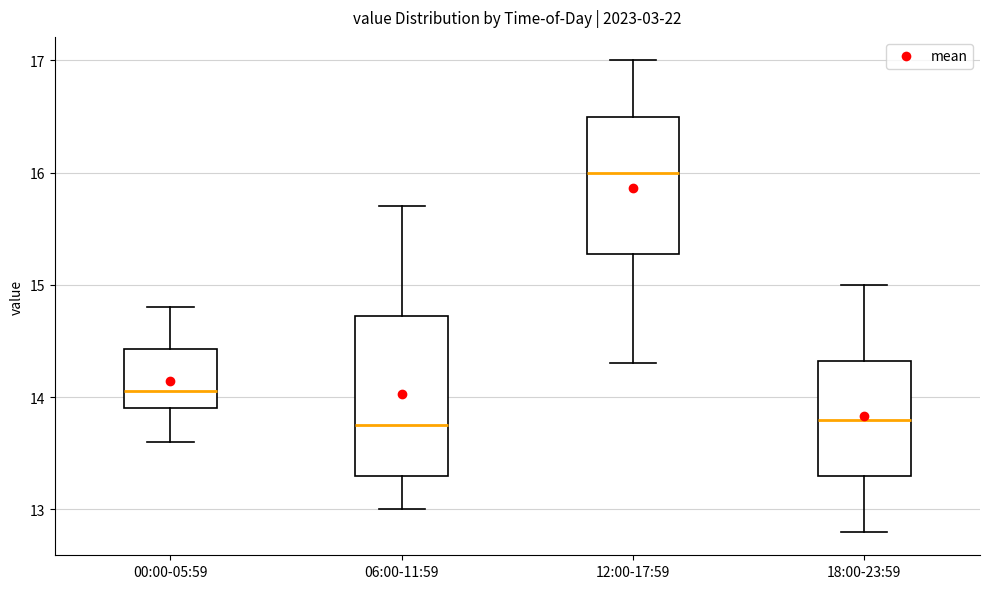

Where does the upper whisker of the box for 00:00-05:59 end on the y-axis? The values are not printed on the chart, so give them approximately, as read against the axis.

14.8